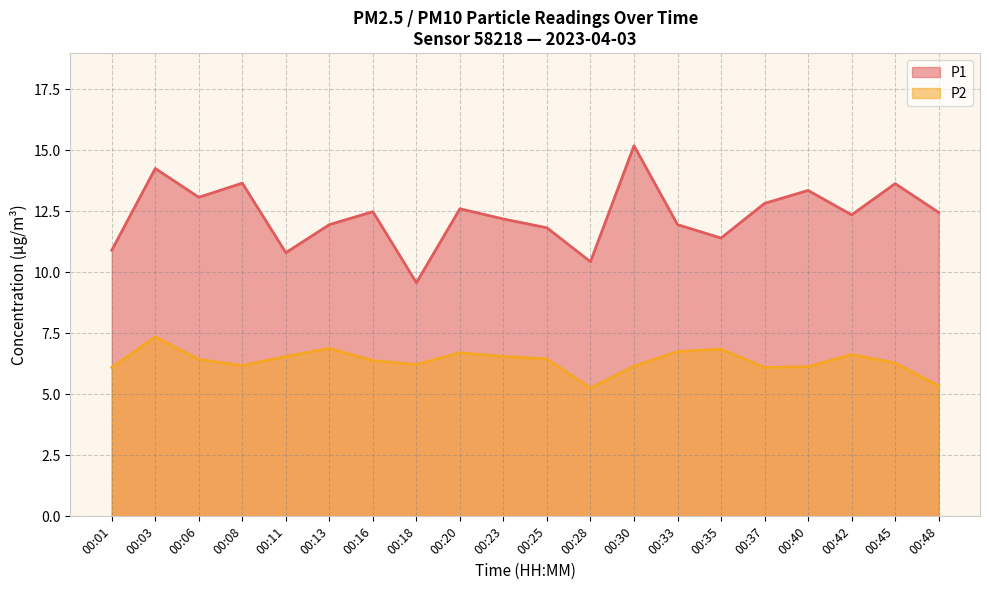

Between 00:35 and 00:48, which series saw the biggest shift?

P2